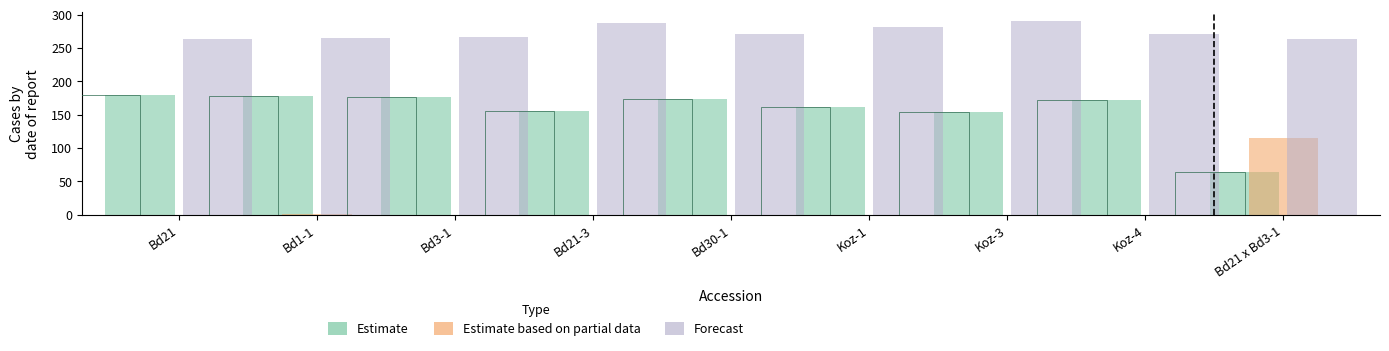

At how many categories does at least one series exceed 50?

9